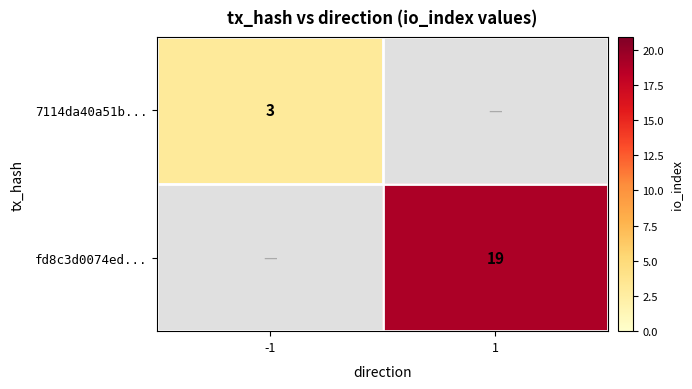

Is it true that 7114da40a51b... equals 3 at -1?

True